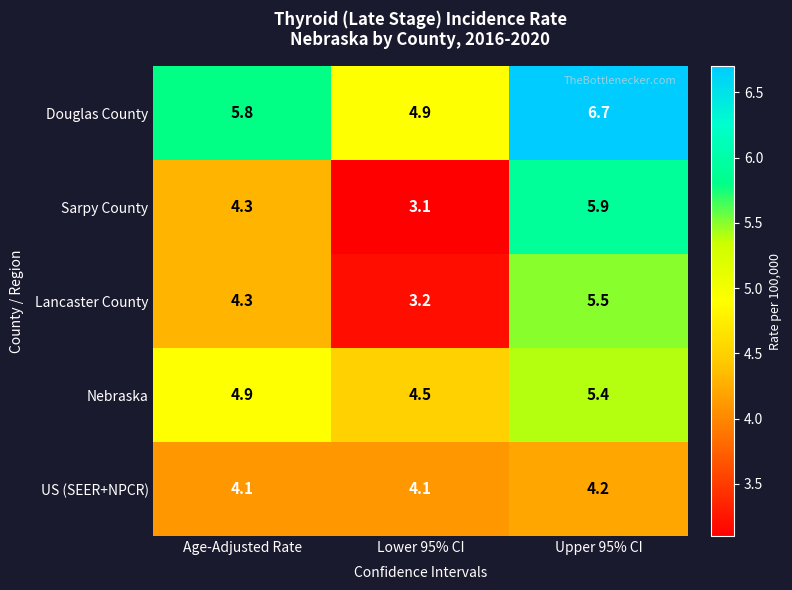

Which series changed the most between Age-Adjusted Rate and Upper 95% CI?

Sarpy County